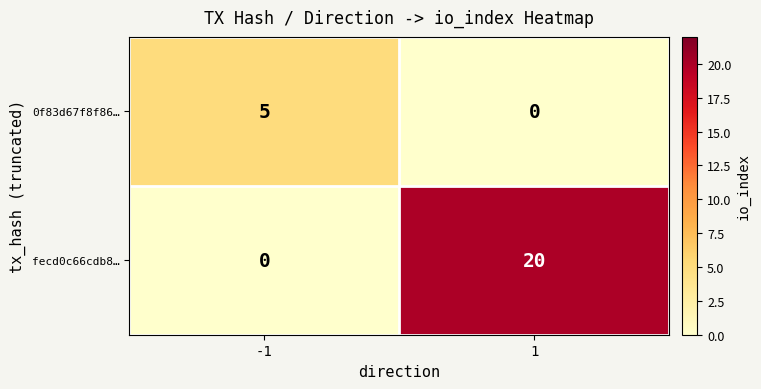

Reading right to left, list all the values displayed in this chart.

0f83d67f8f86…: 1=0	-1=5
fecd0c66cdb8…: 1=20	-1=0